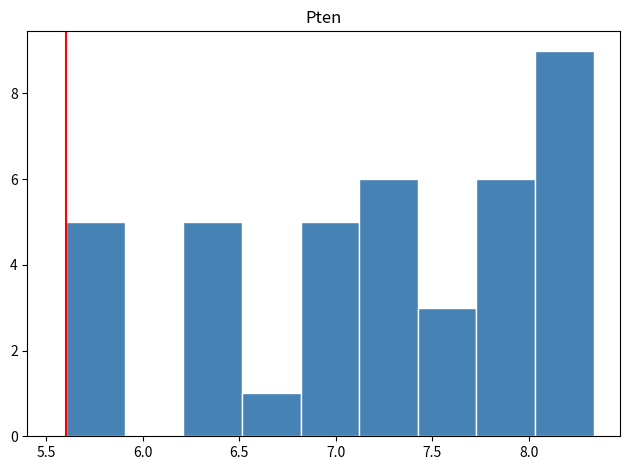

Reading left to right, list every bar in this chart as the range it spans on the x-axis followed by its height. Neither the bar edges nor the heights are printed on the chart, so give them approximately, as read against the axes.

5.60 to 5.90: 5
5.90 to 6.20: 0
6.20 to 6.50: 5
6.50 to 6.80: 1
6.80 to 7.10: 5
7.10 to 7.45: 6
7.45 to 7.75: 3
7.75 to 8.05: 6
8.05 to 8.35: 9